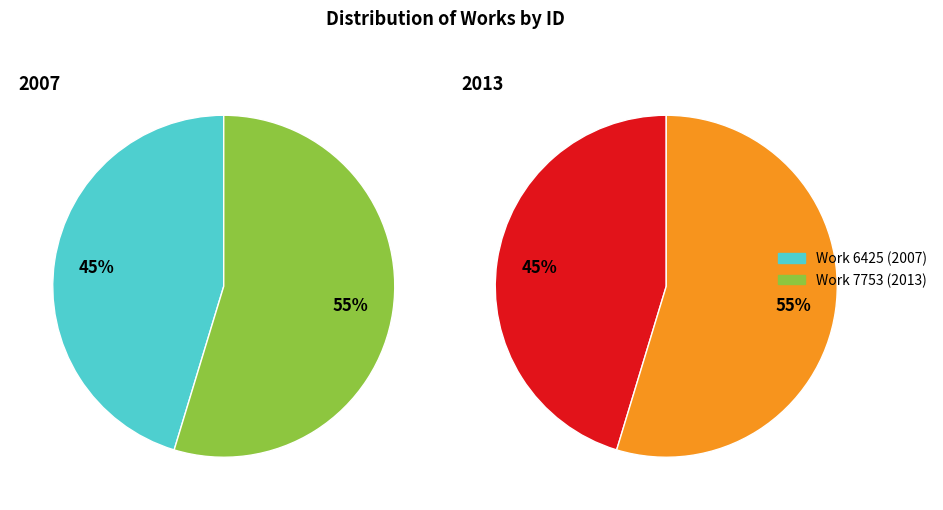

To the nearest percent, what portion does Work 7753 (2013) represent?

55%